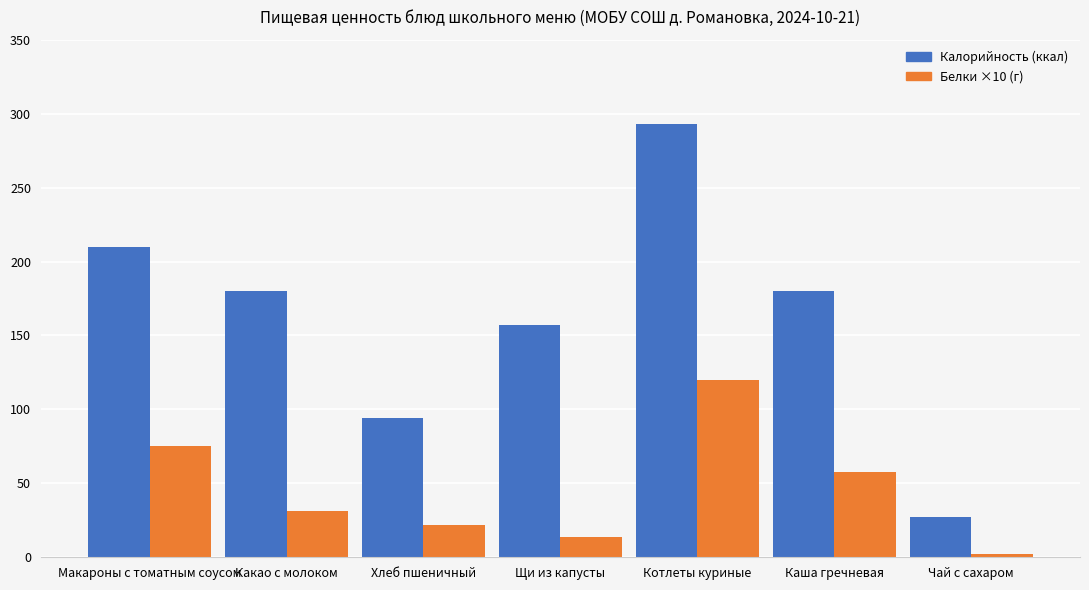

Which series has the widest spread of values?

Калорийность (ккал)